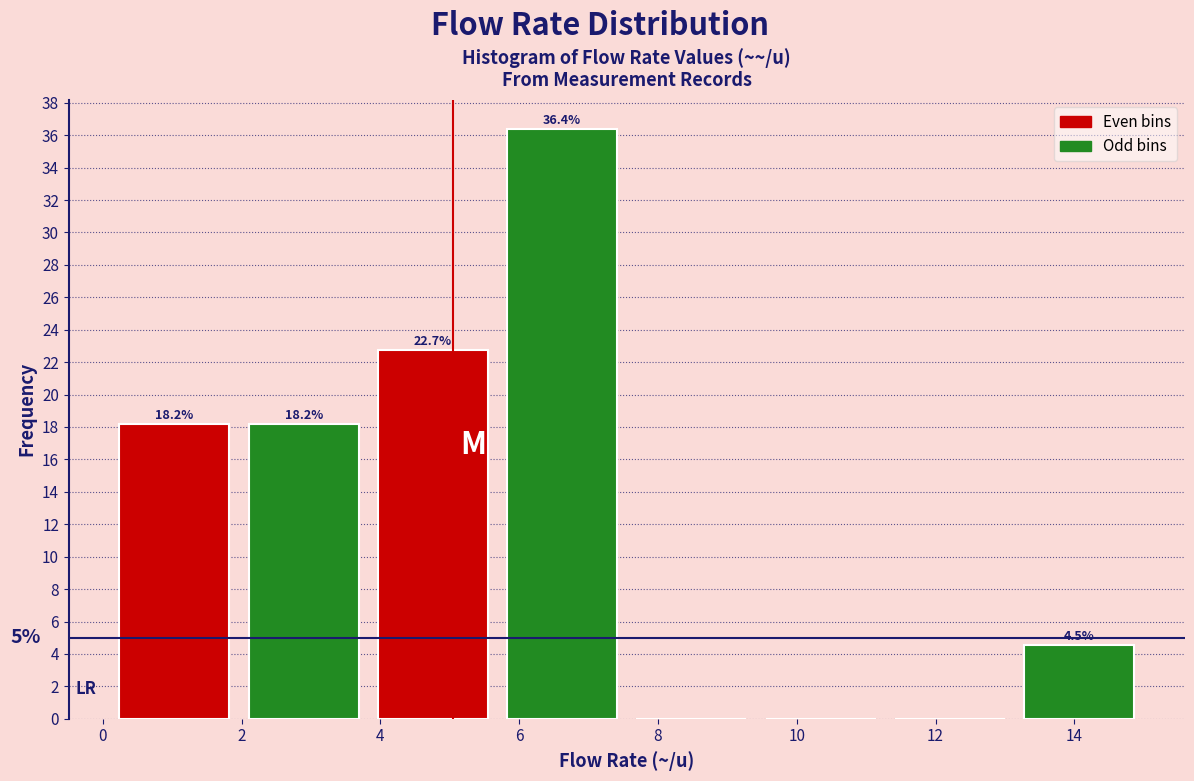

Which range on the x-axis has the tallest bar?

5.6 to 7.6